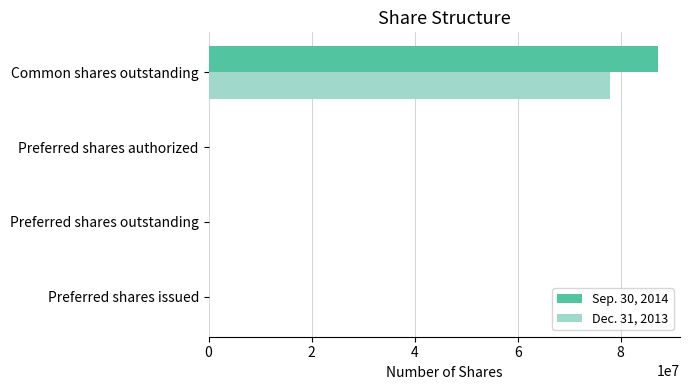

Between Preferred shares authorized and Common shares outstanding, which series saw the biggest shift?

Sep. 30, 2014